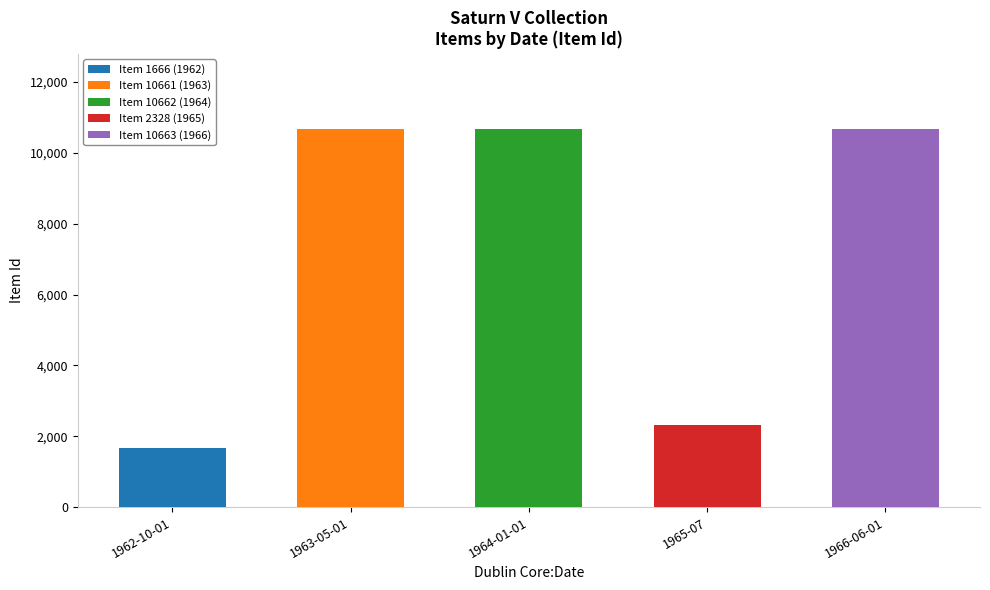

Which category has the highest value in the Item 1666 (1962) series?

1962-10-01